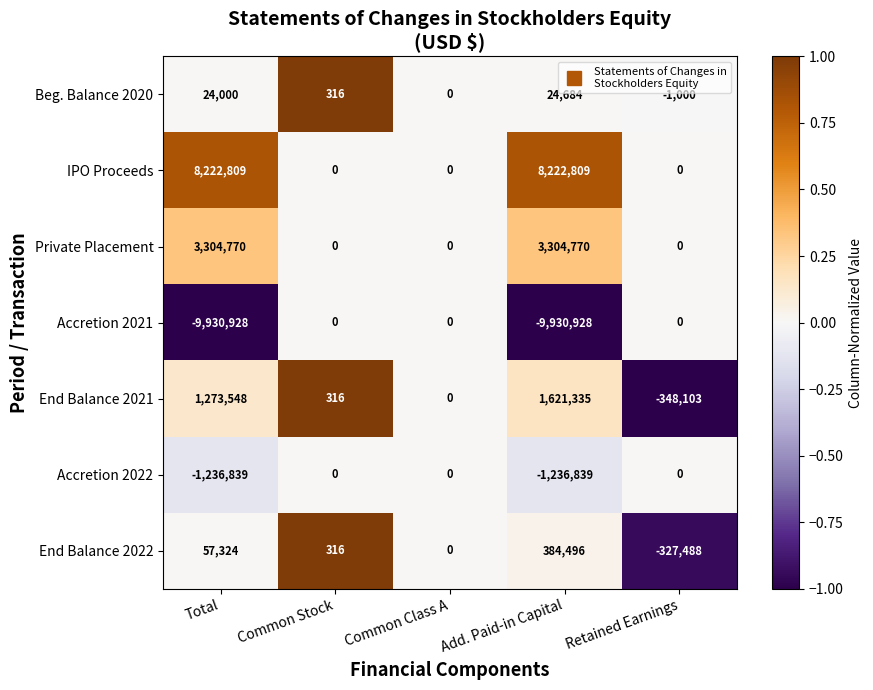

At which label does End Balance 2022 reach its minimum?

Retained Earnings